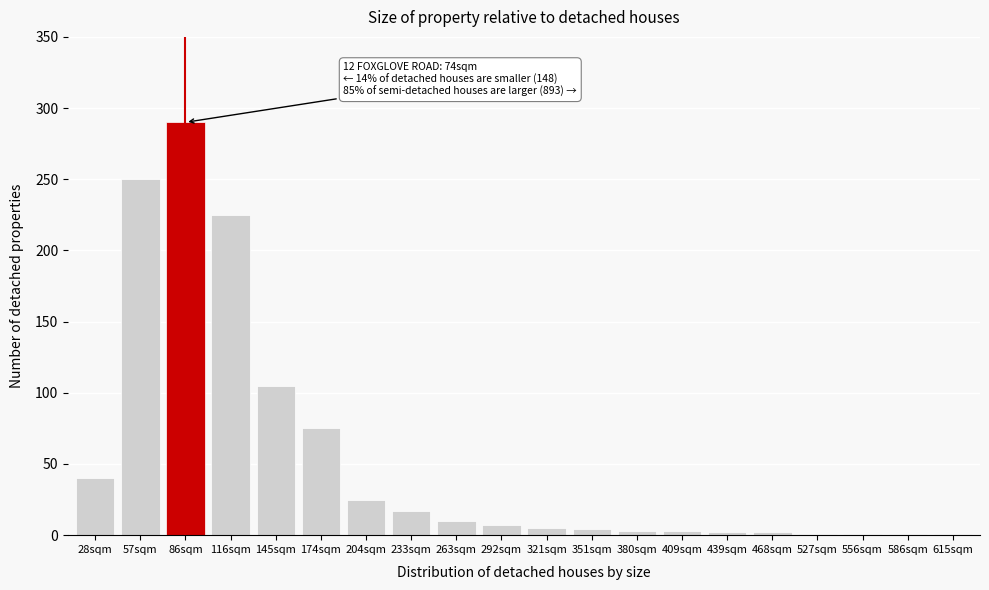

Which category has the highest value across all series?

86sqm